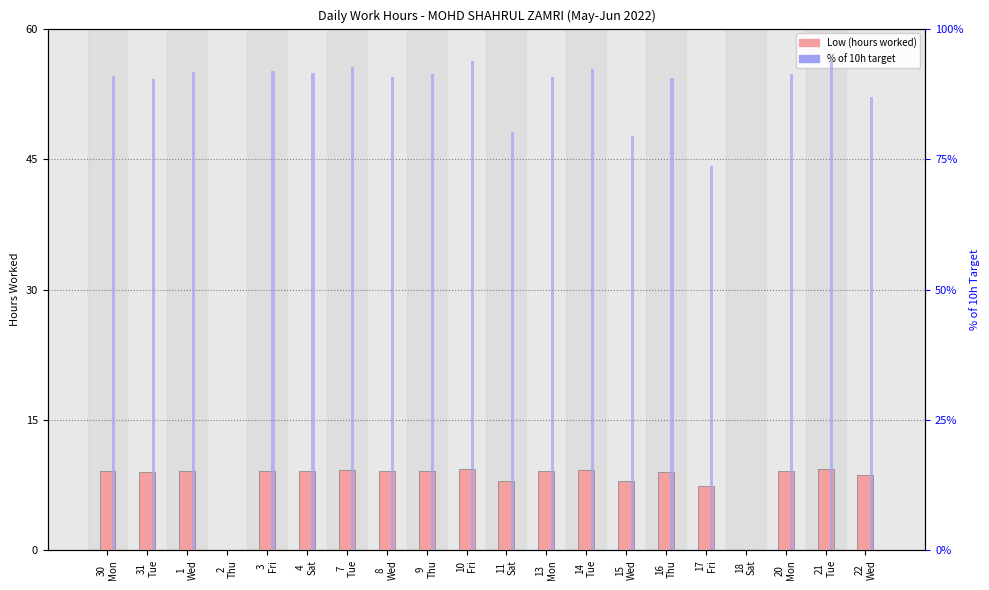

Which series changed the most between 1
Wed and 21
Tue?

% of 10h target